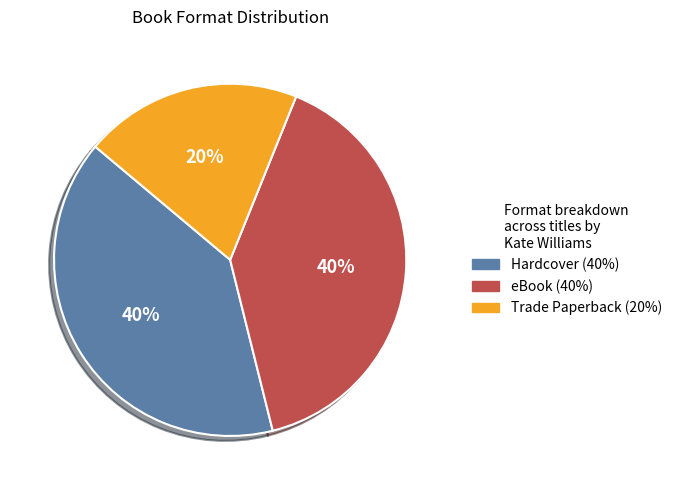

Does eBook account for over 50% of the chart?

No